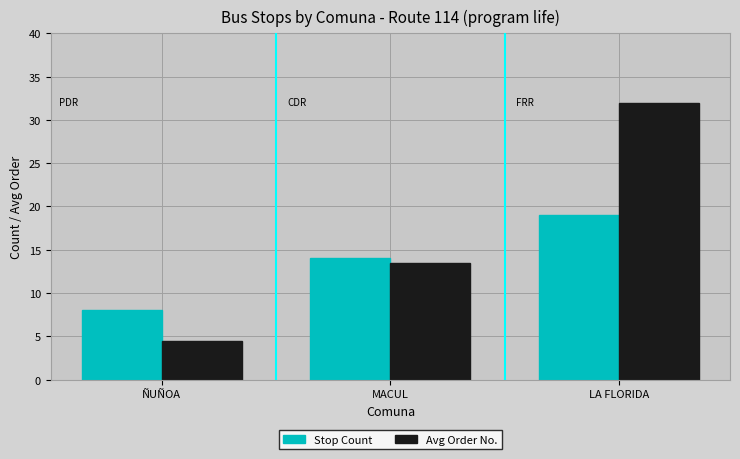

List the series in order of their overall mean, lowest first.

Stop Count, Avg Order No.